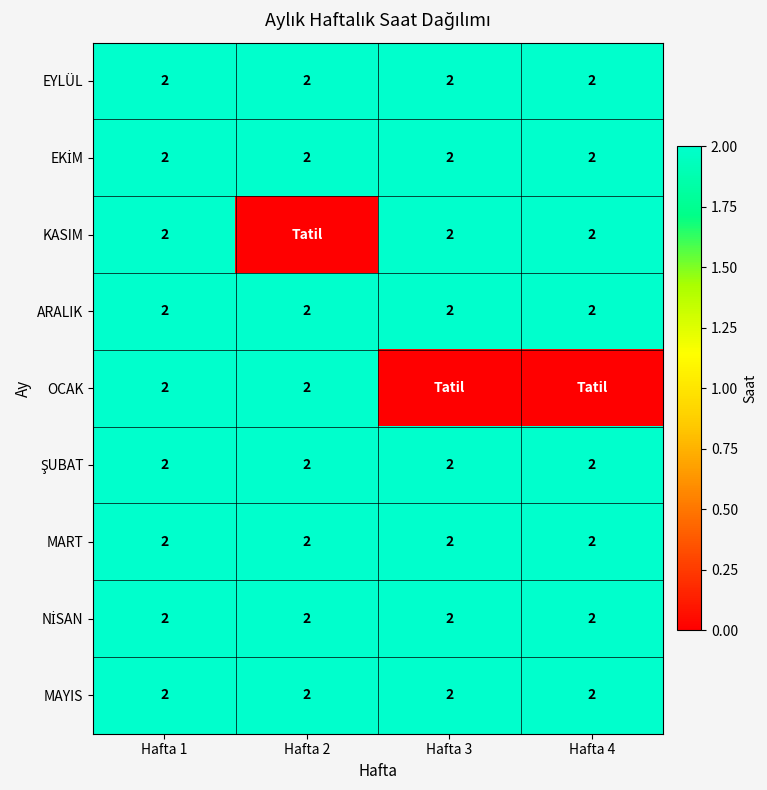

The ARALIK series shows 3 at Hafta 3. True or false?

False